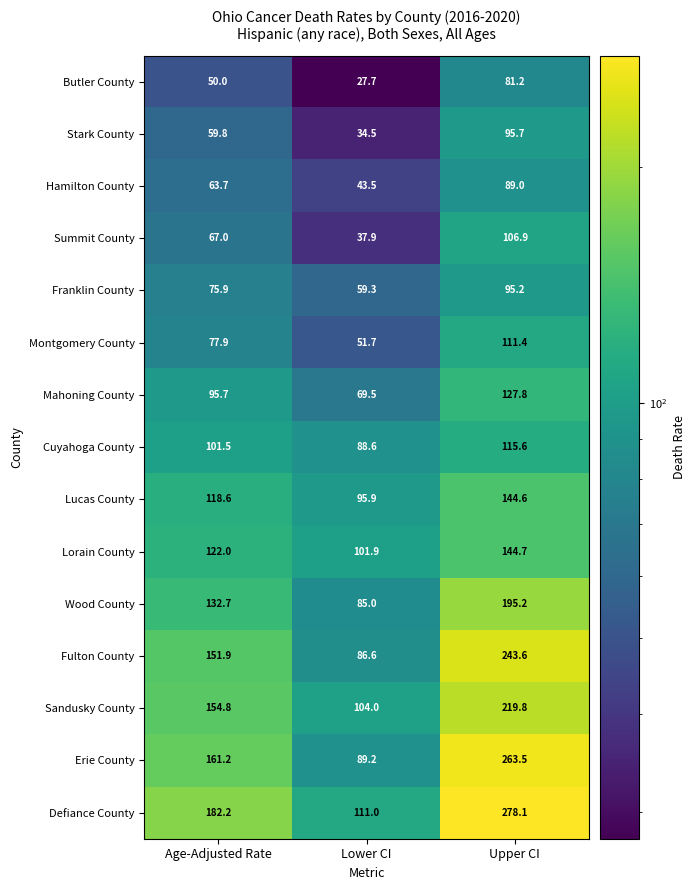

What is the difference between the highest and lowest values at Upper CI?

196.9